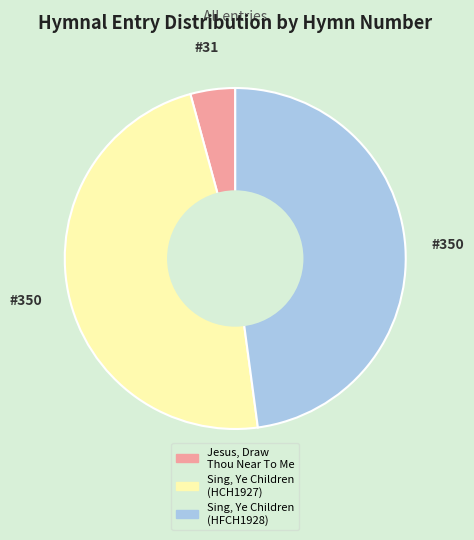

Does any single category account for the majority?

No